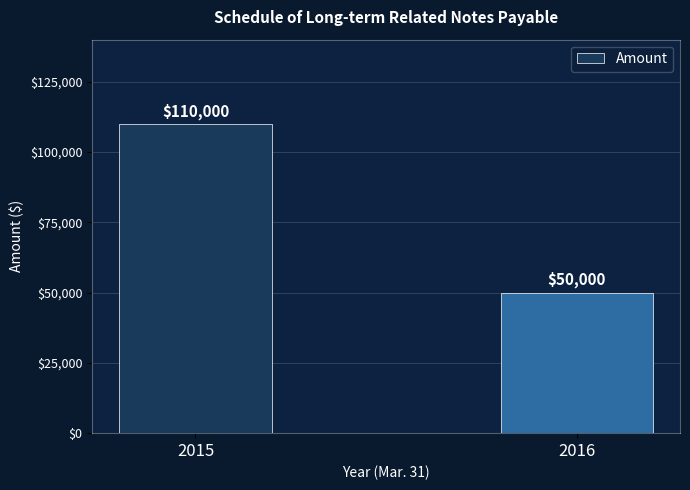

List the labels in order of value, largest first.

2015, 2016